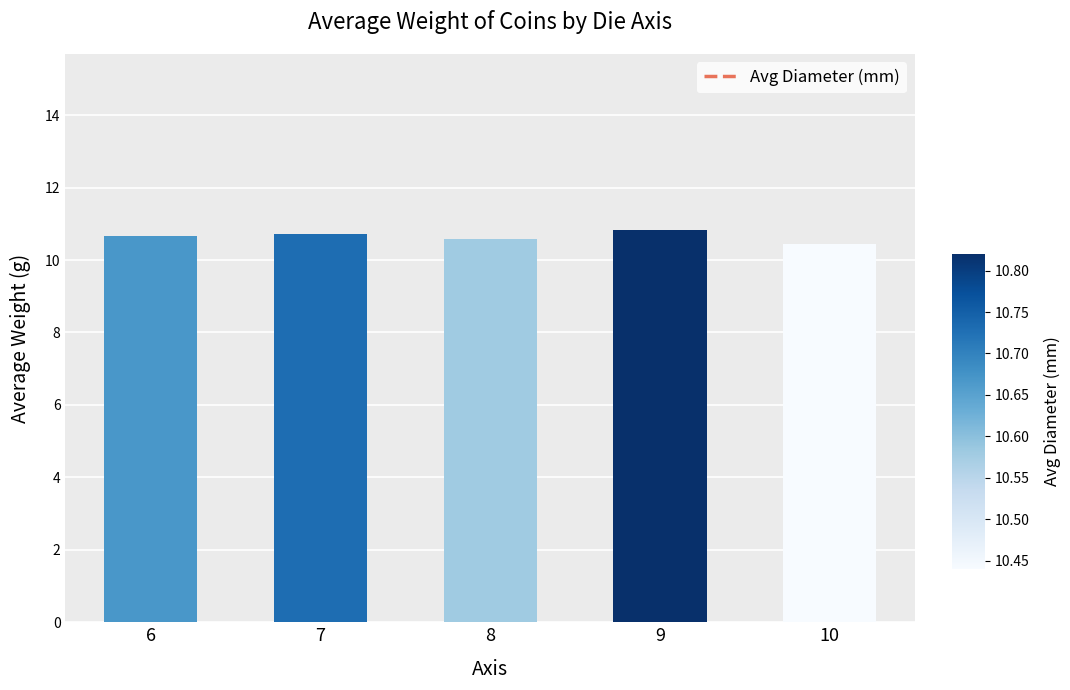

Reading left to right, list all the values displayed in this chart.

10.7	10.7	10.6	10.8	10.4